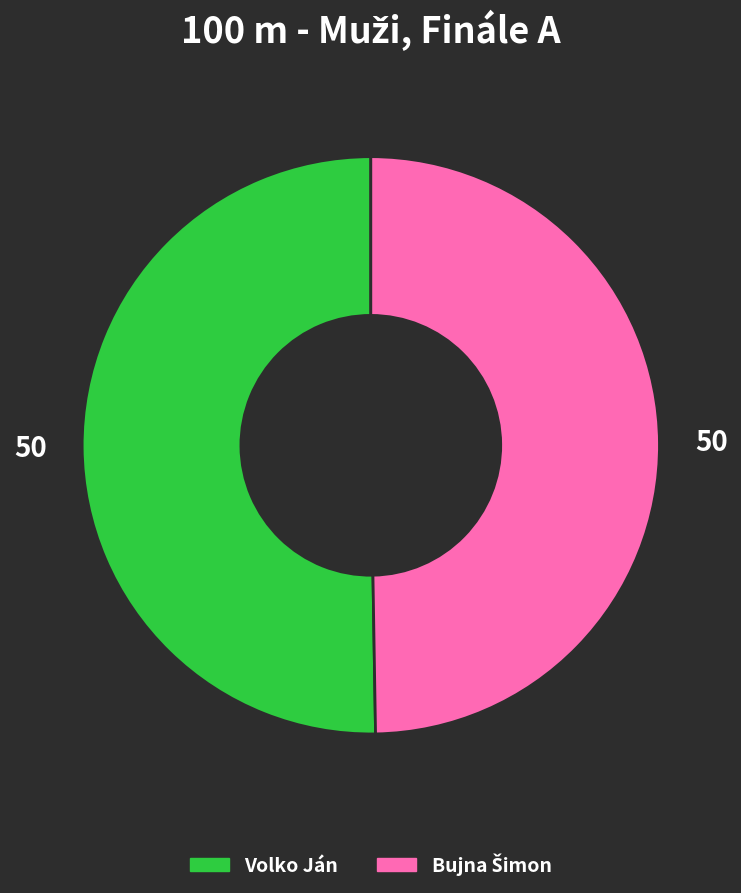

Is Volko Ján the majority of the pie?

Yes